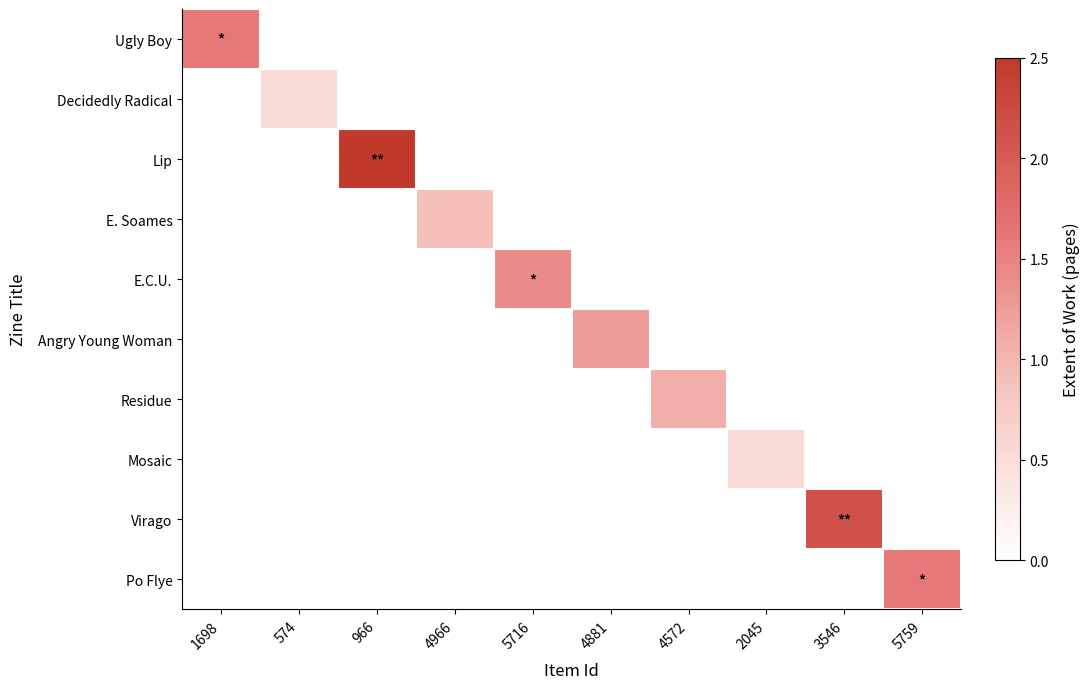

At how many categories does at least one series exceed 0?

10